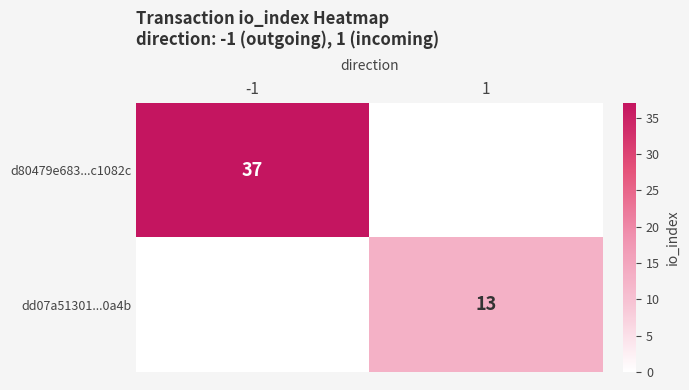

Is it true that dd07a51301...0a4b equals 13 at 1?

True